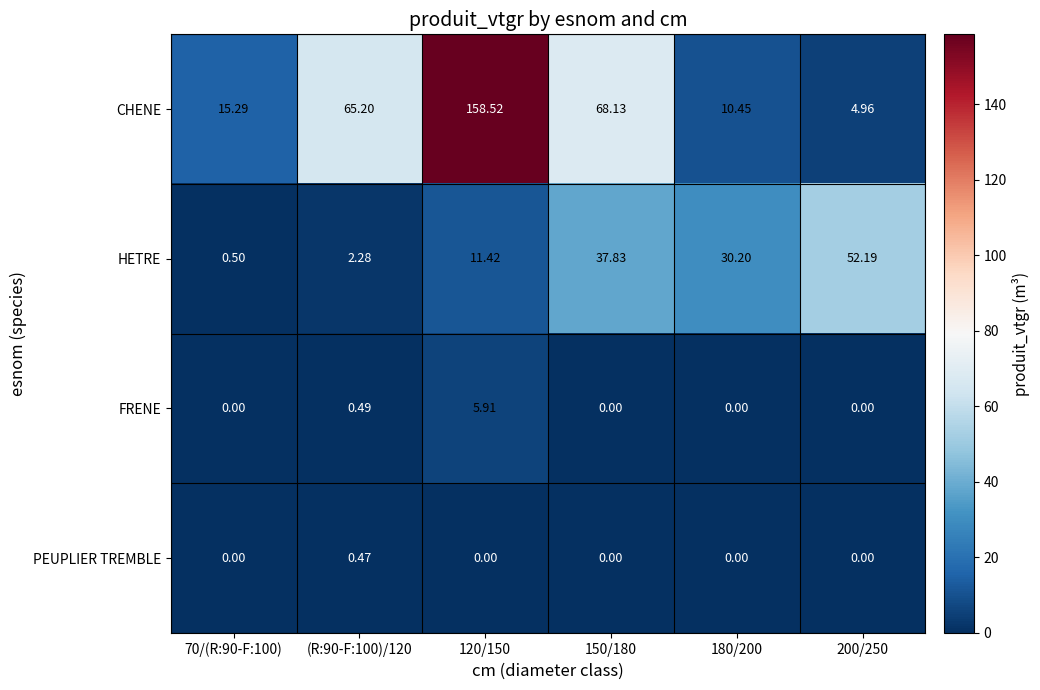

Count the number of data series in this chart.

4